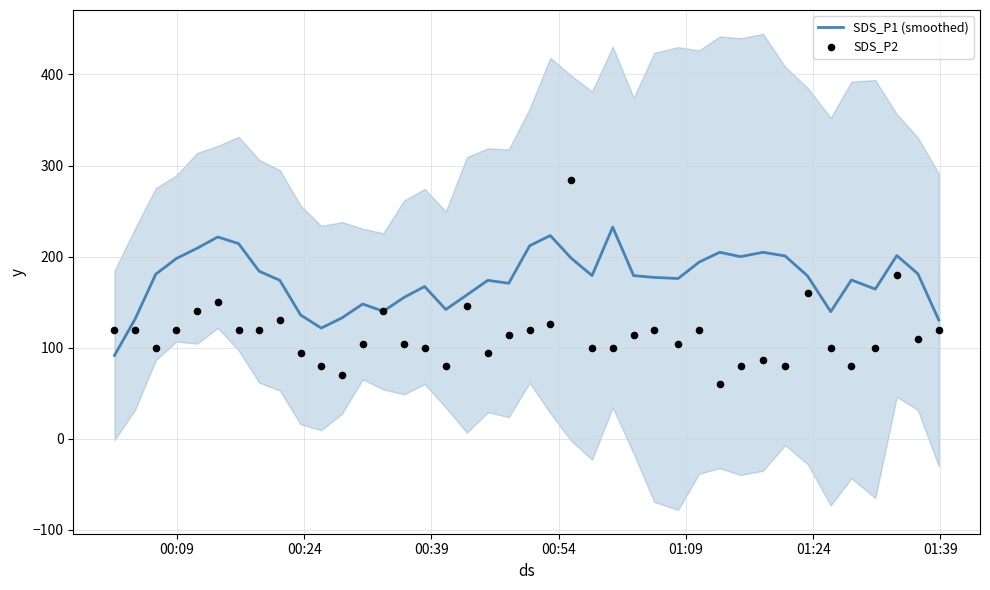

At how many categories does at least one series exceed 98?

40